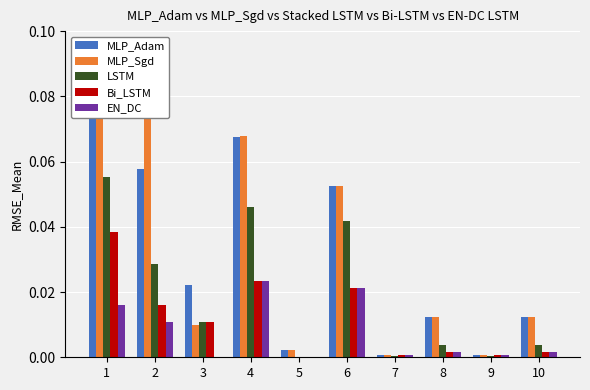

How many groups of bars are there?

10